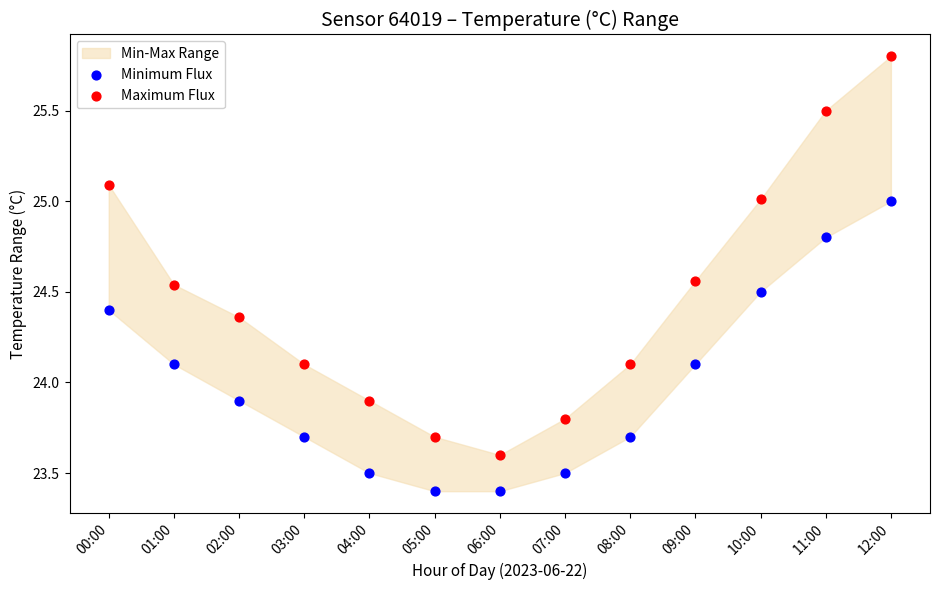

Which series reaches the maximum Y coordinate?

Maximum Flux